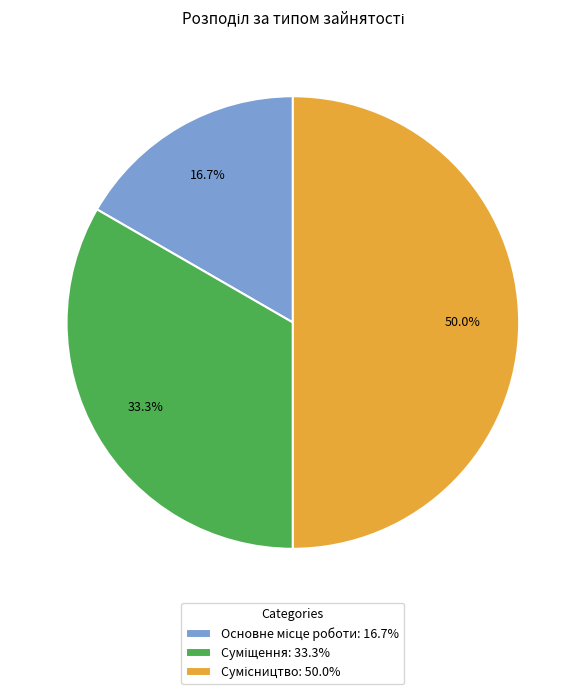

Which slice is the largest?

Сумісництво